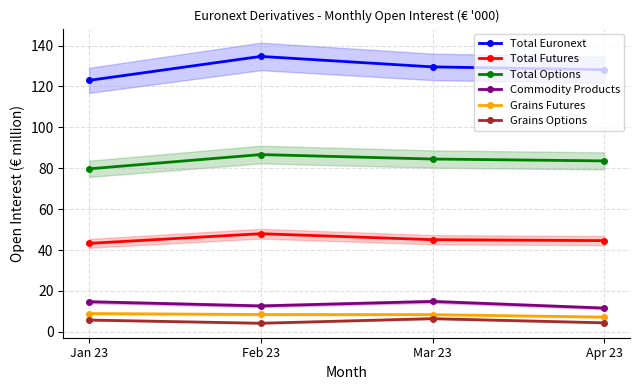

Which category has the lowest value across all series?

Feb 23